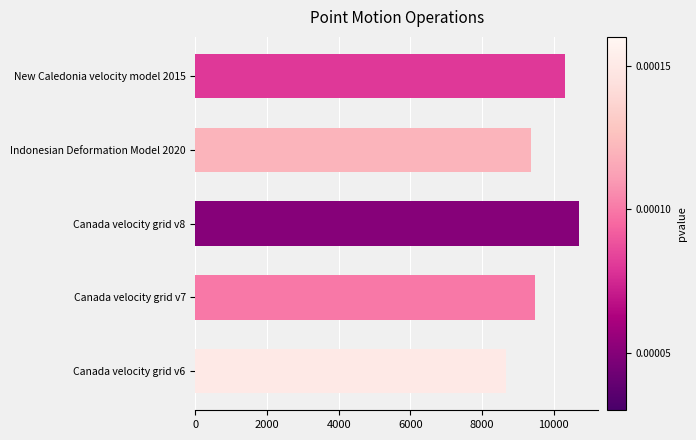

Rank the categories by value from lowest to highest.

Canada velocity grid v6, Indonesian Deformation Model 2020, Canada velocity grid v7, New Caledonia velocity model 2015, Canada velocity grid v8